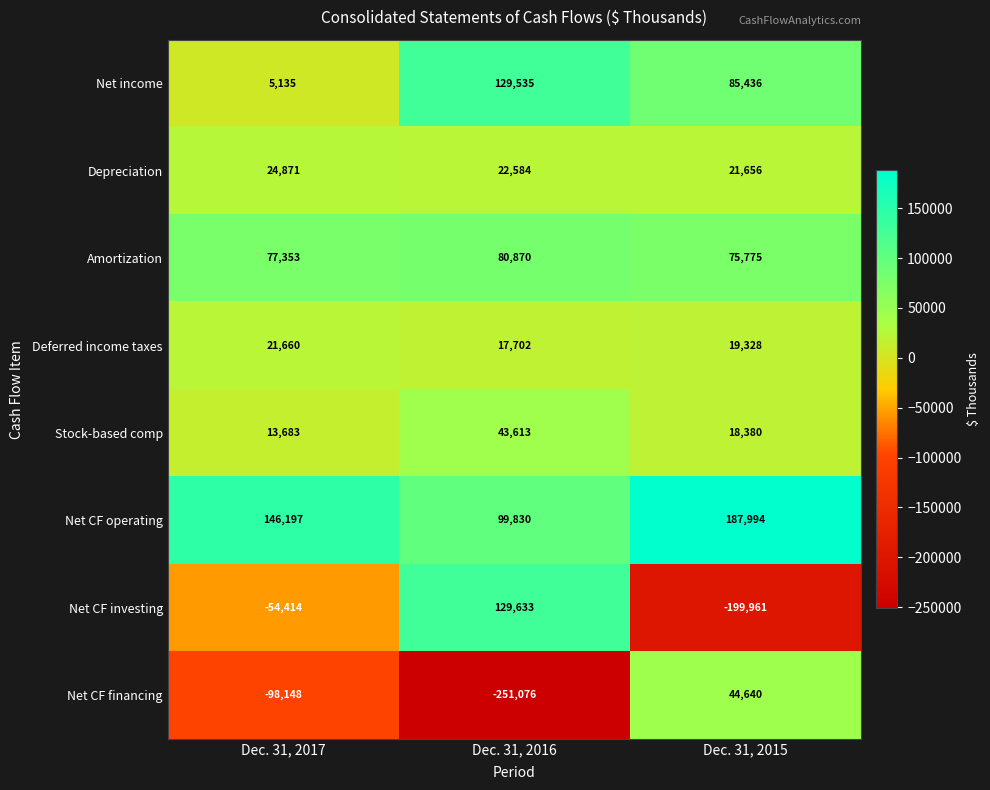

Rank the series by their maximum value, from highest to lowest.

Net CF operating, Net CF investing, Net income, Amortization, Net CF financing, Stock-based comp, Depreciation, Deferred income taxes